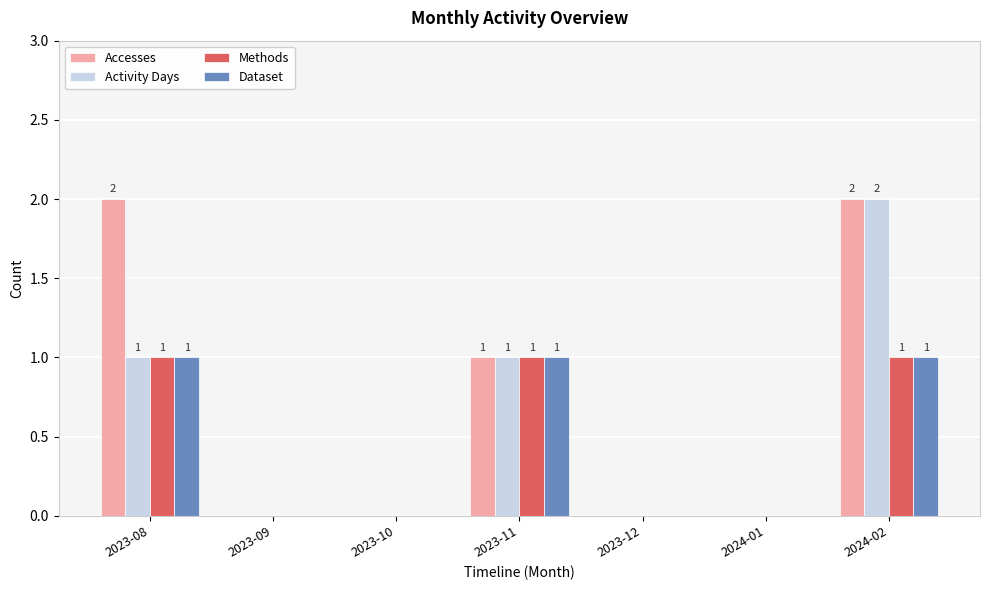

Reading left to right, extract all data points from this chart.

Accesses: 2023-08=2	2023-09=0	2023-10=0	2023-11=1	2023-12=0	2024-01=0	2024-02=2
Activity Days: 2023-08=1	2023-09=0	2023-10=0	2023-11=1	2023-12=0	2024-01=0	2024-02=2
Methods: 2023-08=1	2023-09=0	2023-10=0	2023-11=1	2023-12=0	2024-01=0	2024-02=1
Dataset: 2023-08=1	2023-09=0	2023-10=0	2023-11=1	2023-12=0	2024-01=0	2024-02=1